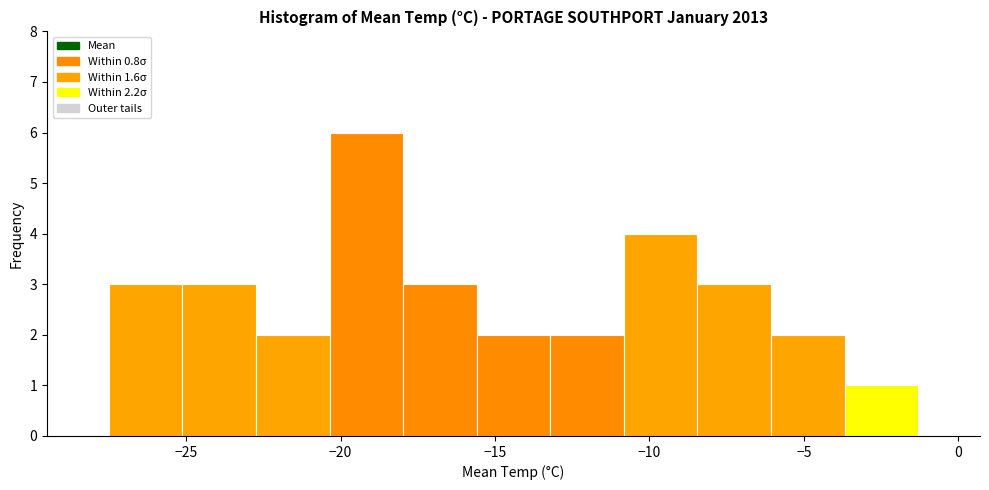

Reading left to right, transcribe this chart: for each bar, give the range it covers on the x-axis and its height. Neither the bar edges nor the heights are printed on the chart, so give them approximately, as read against the axes.

-27.5 to -25.0: 3
-25.0 to -22.5: 3
-22.5 to -20.5: 2
-20.5 to -18.0: 6
-18.0 to -15.5: 3
-15.5 to -13.0: 2
-13.0 to -11.0: 2
-11.0 to -8.5: 4
-8.5 to -6.0: 3
-6.0 to -3.5: 2
-3.5 to -1.5: 1